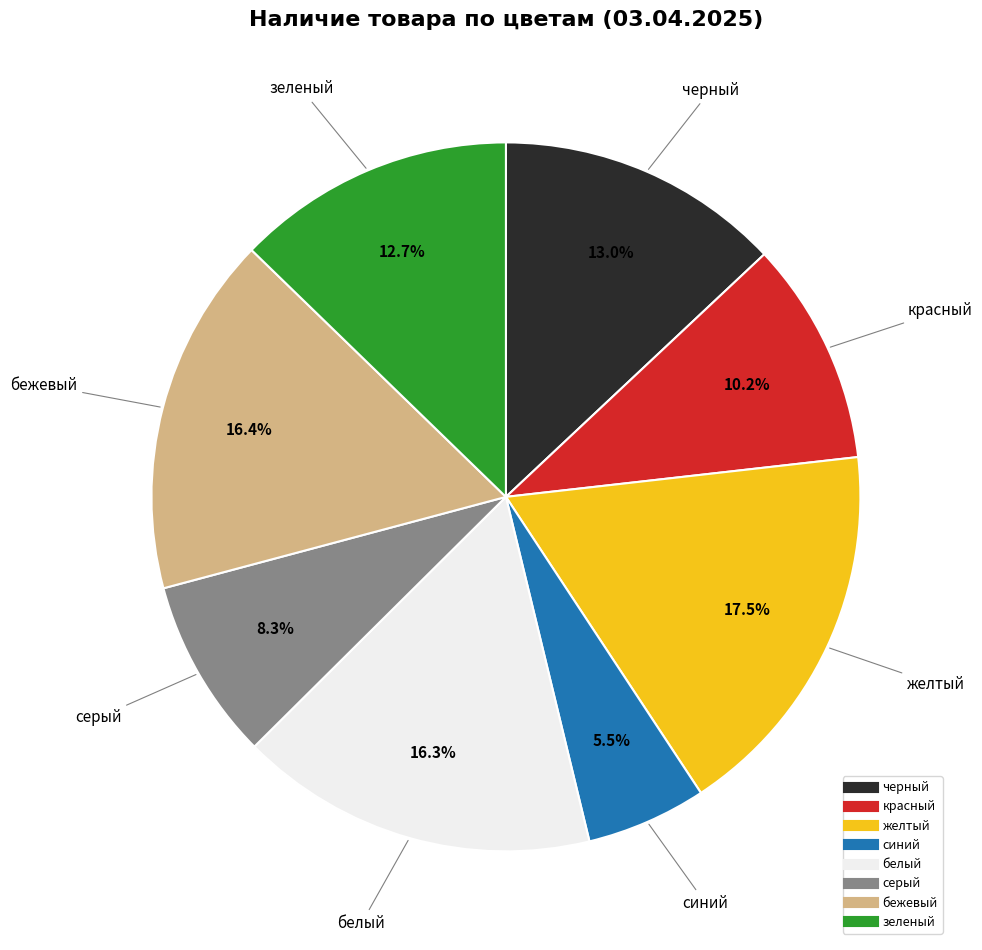

To the nearest percent, what is the average slice percentage?

12%